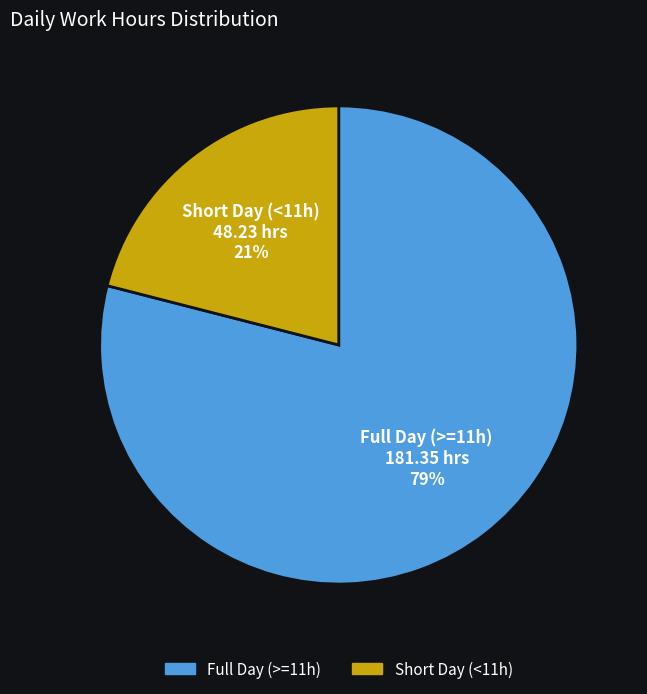

To the nearest percent, what is the average slice percentage?

50%